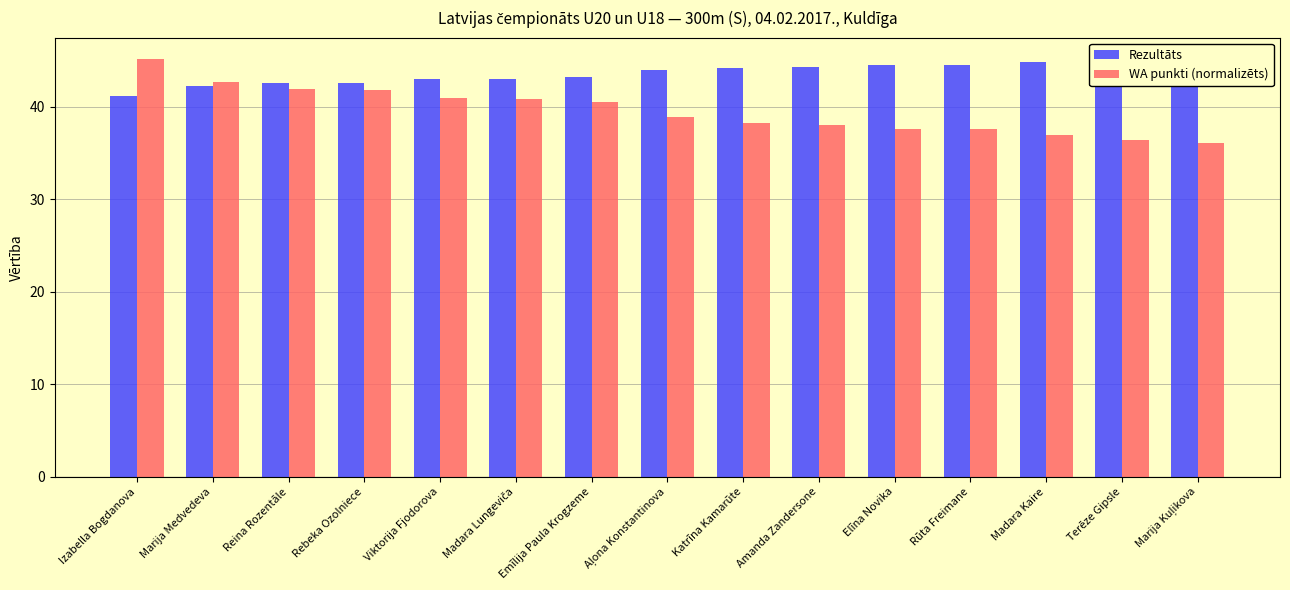

Rank the series by their maximum value, from lowest to highest.

Rezultāts, WA punkti (normalizēts)